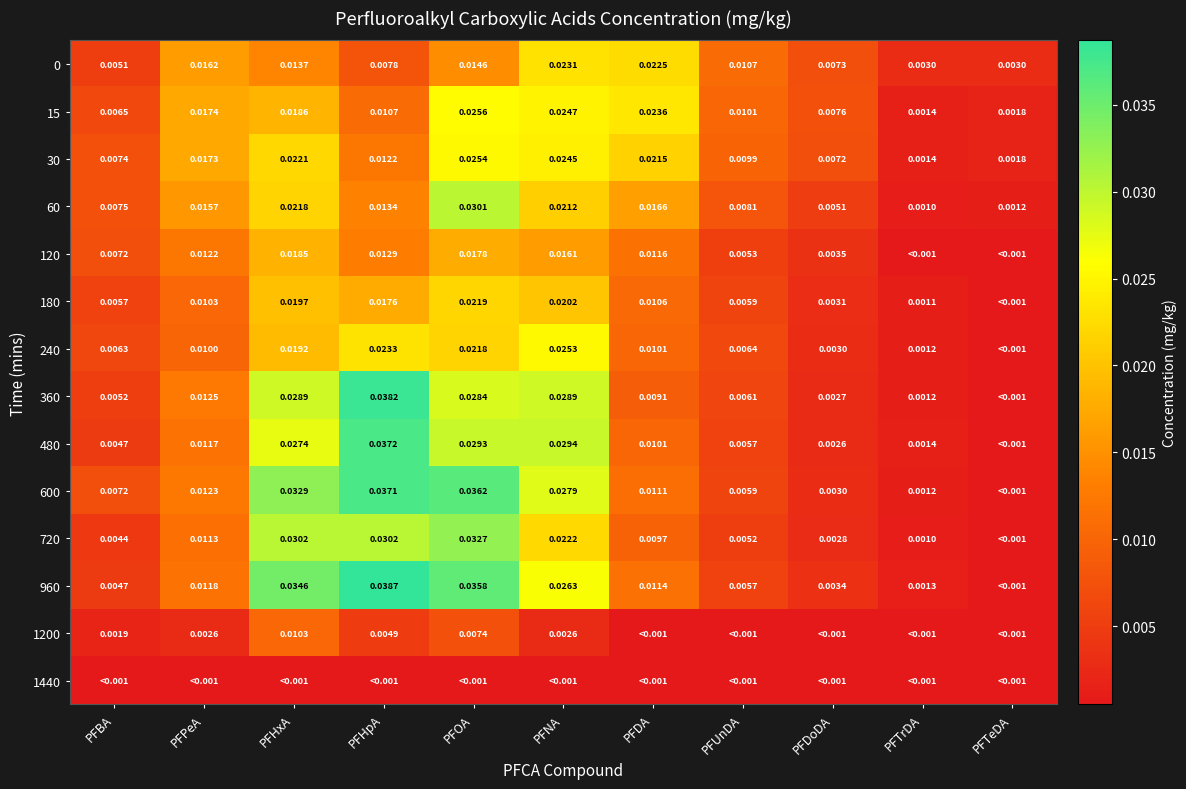

Is the value of 15 at PFTeDA greater than the value of 180 at PFTrDA?

Yes